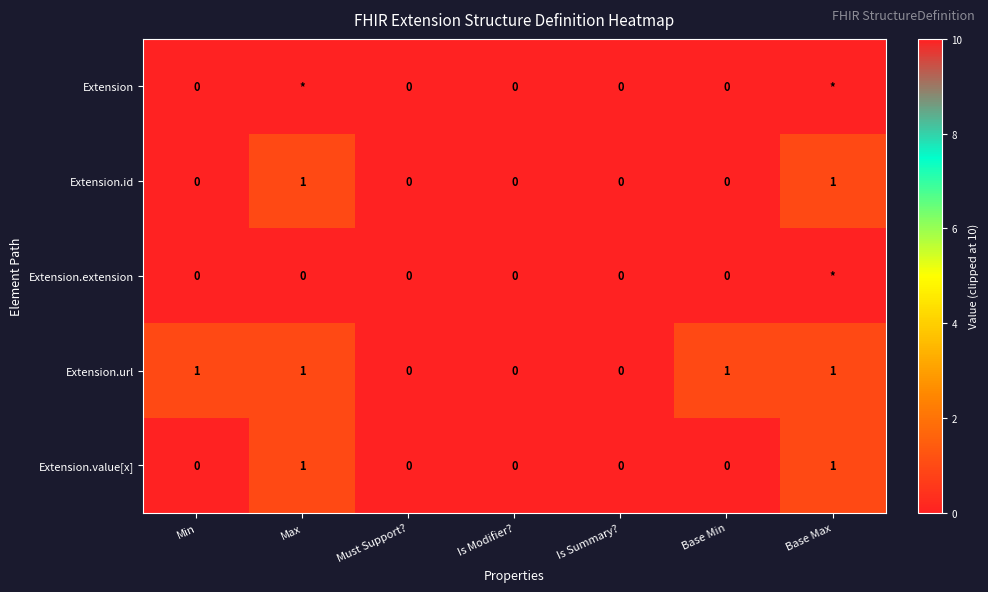

Is it true that Extension.id equals 0 at Max?

False